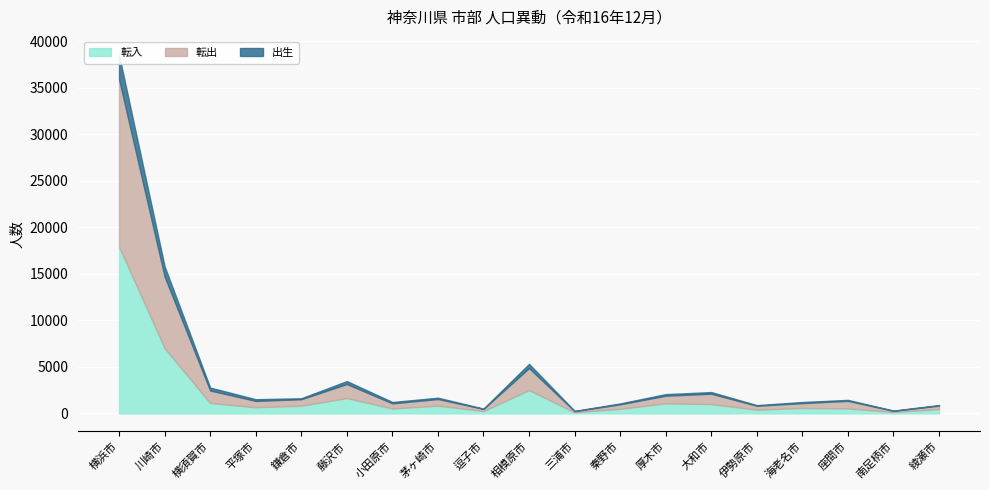

The value of 転入 at 横浜市 is 17907. True or false?

True